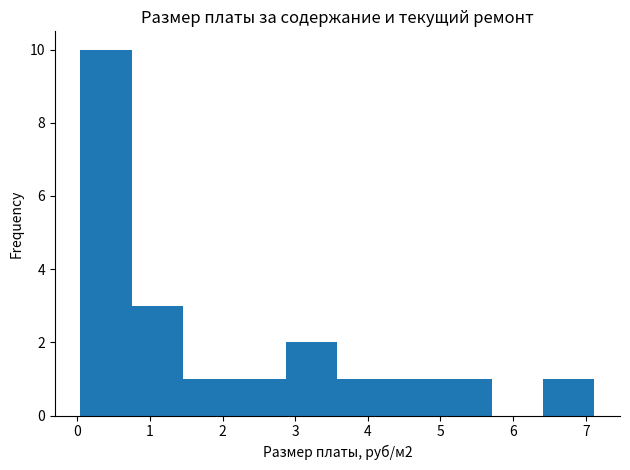

Which range on the x-axis has the tallest bar?

0.0 to 0.8